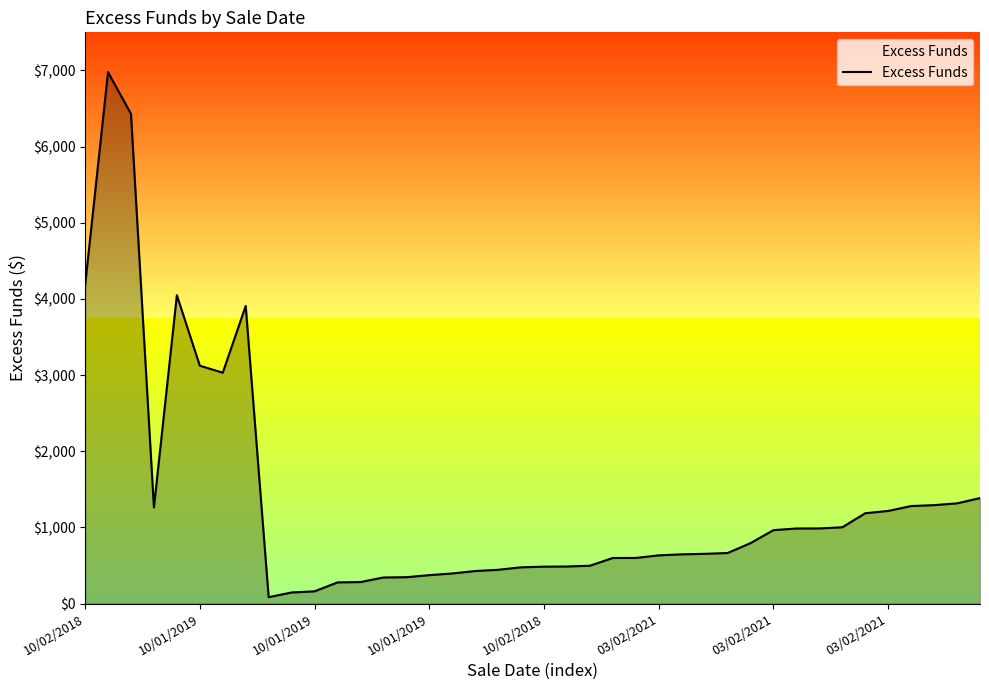

What is the difference between the maximum and minimum values?

6893.4